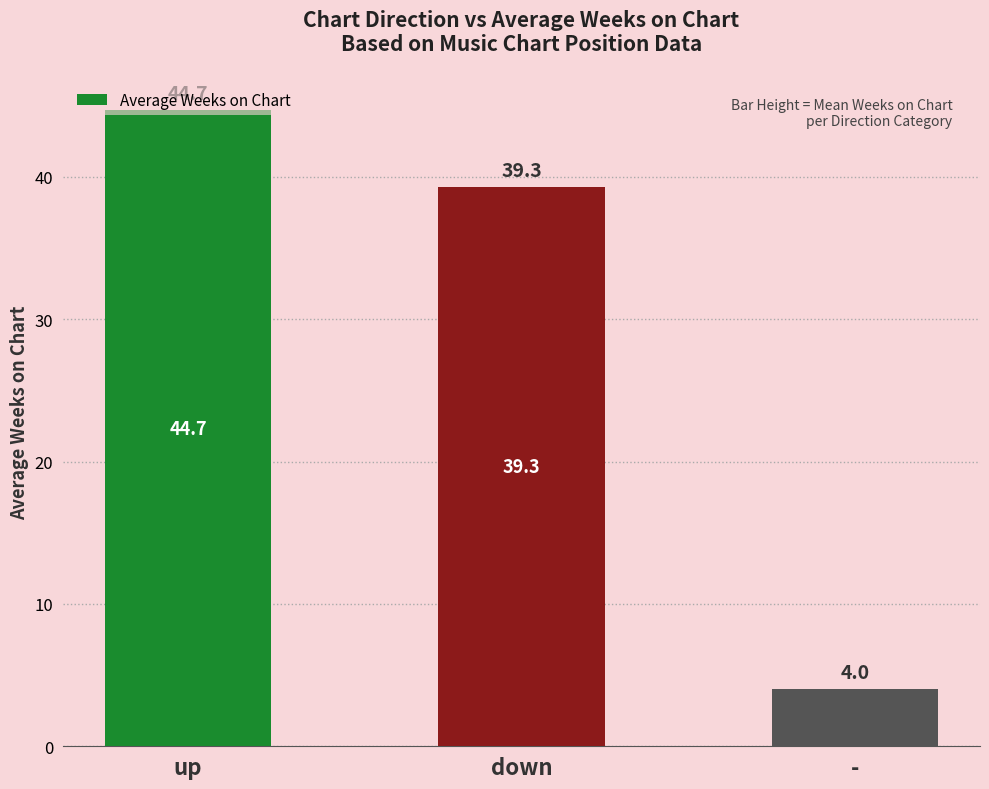

True or false: the data shows 5.7 at -.

False